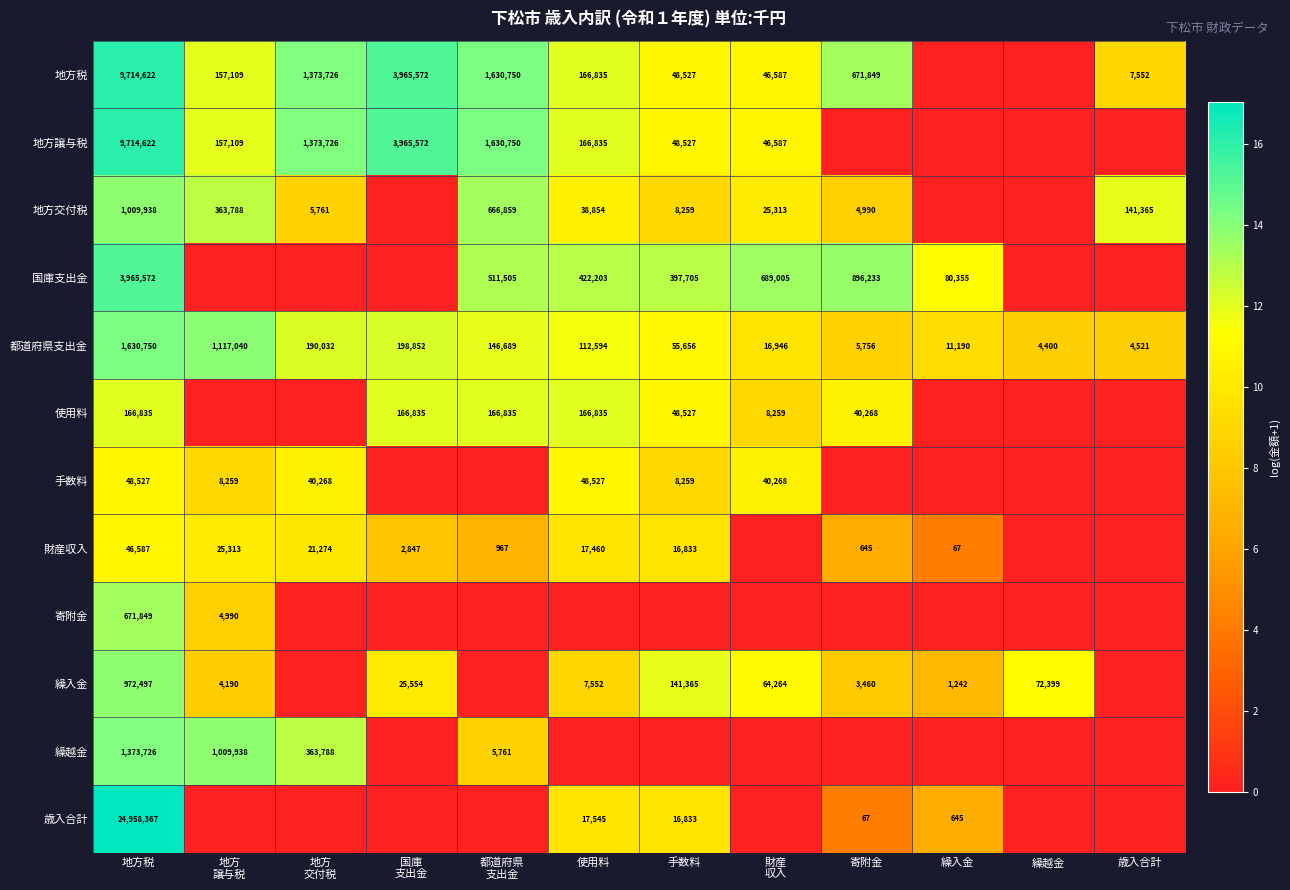

At which label does 都道府県支出金 reach its peak?

地方税